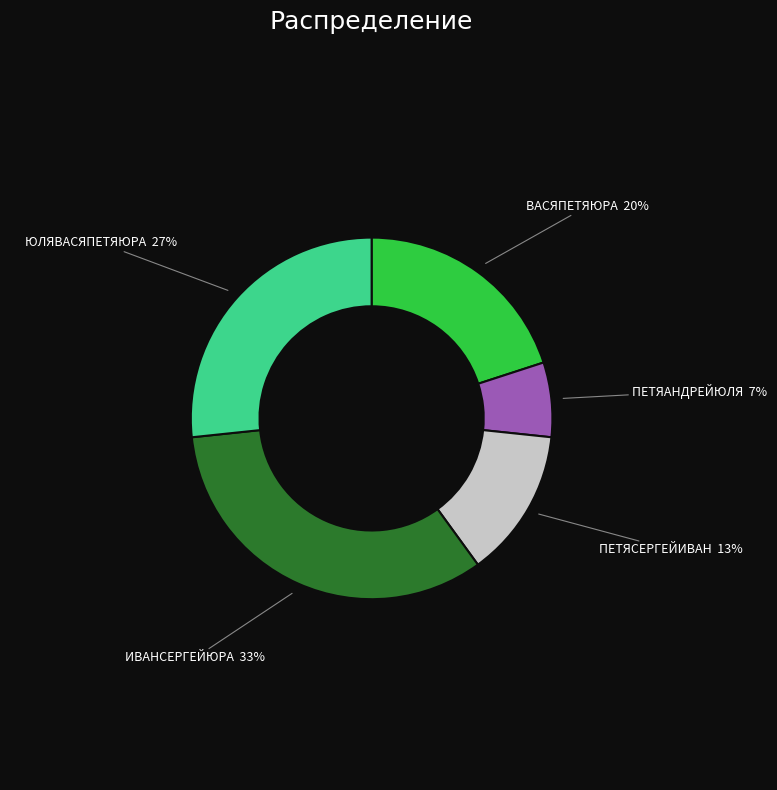

Is there any slice that represents more than half of the pie?

No